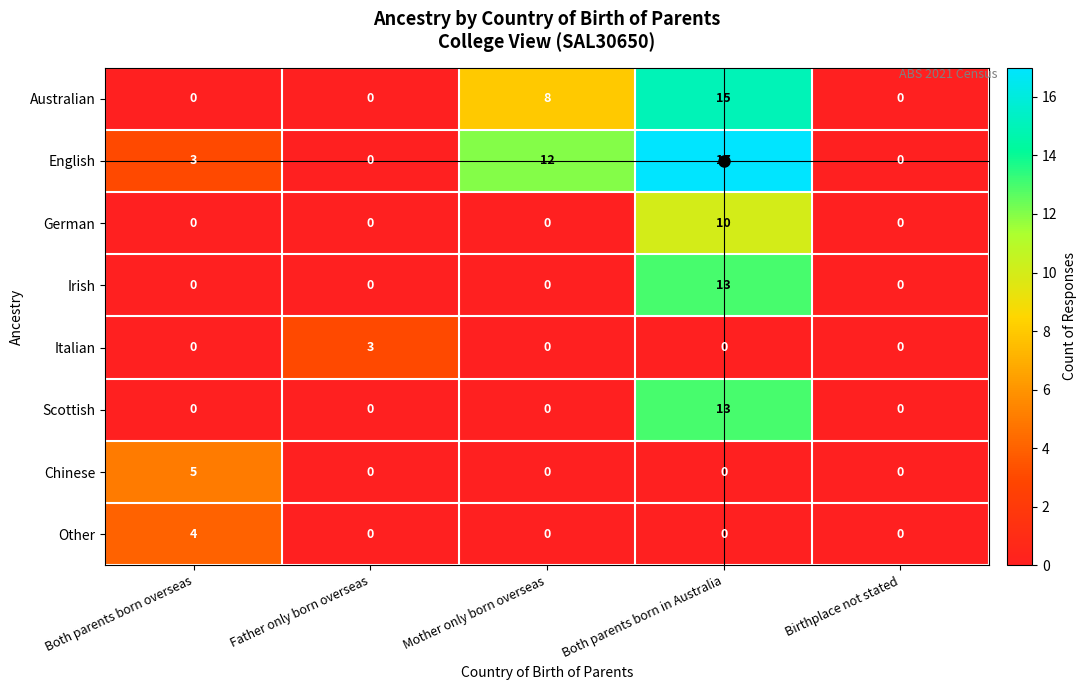

What is the sum of the English values at Both parents born overseas and Mother only born overseas?

15